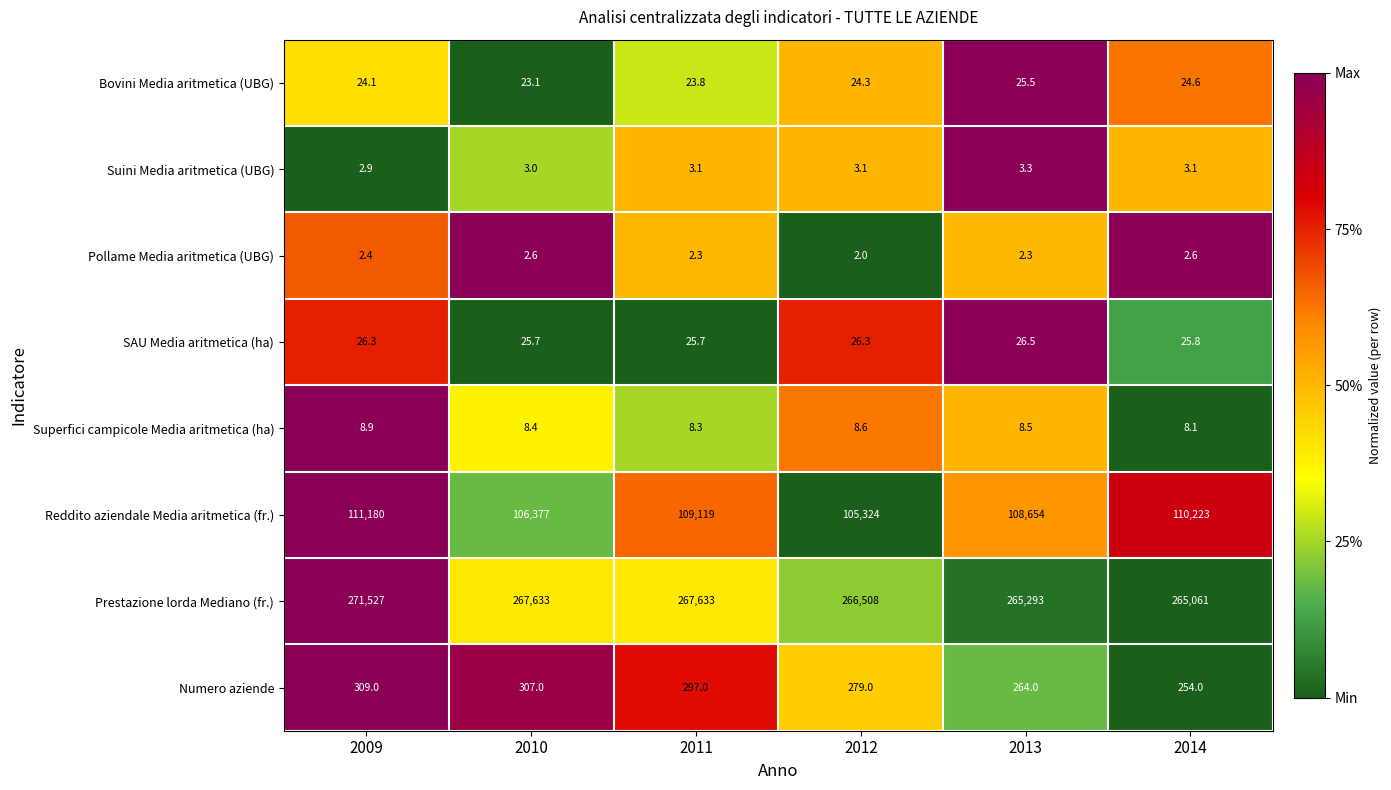

What is the difference between the SAU Media aritmetica (ha) values at 2011 and 2013?

0.8